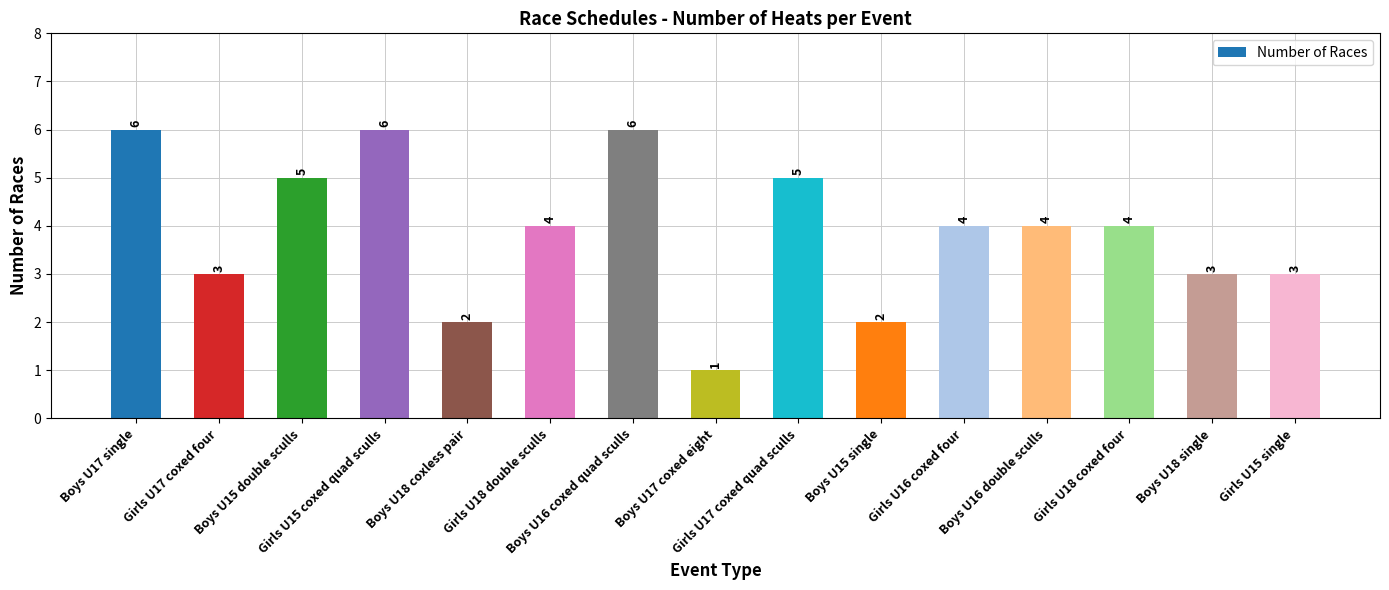

Is it true that the value at Boys U17 single is 9?

False